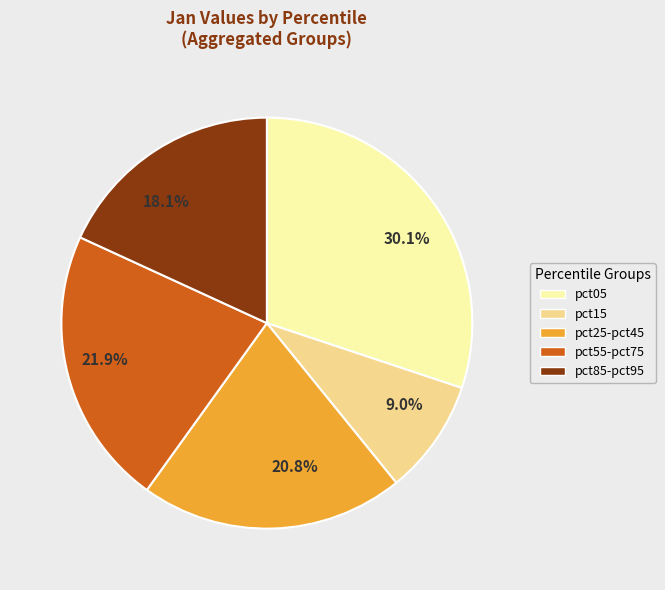

How many segments does this pie chart have?

5